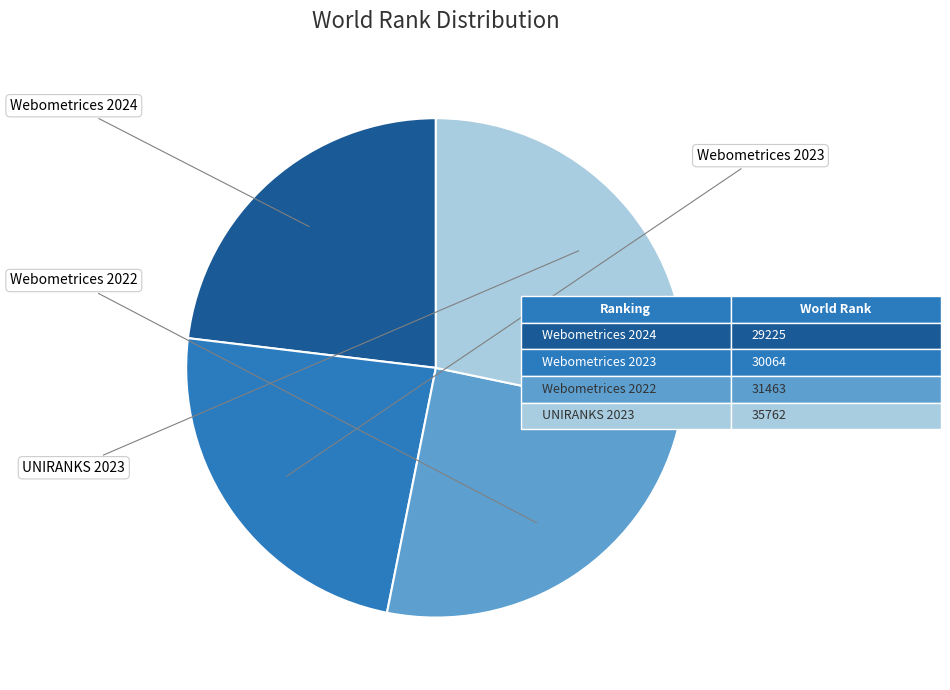

Does any single category account for the majority?

No